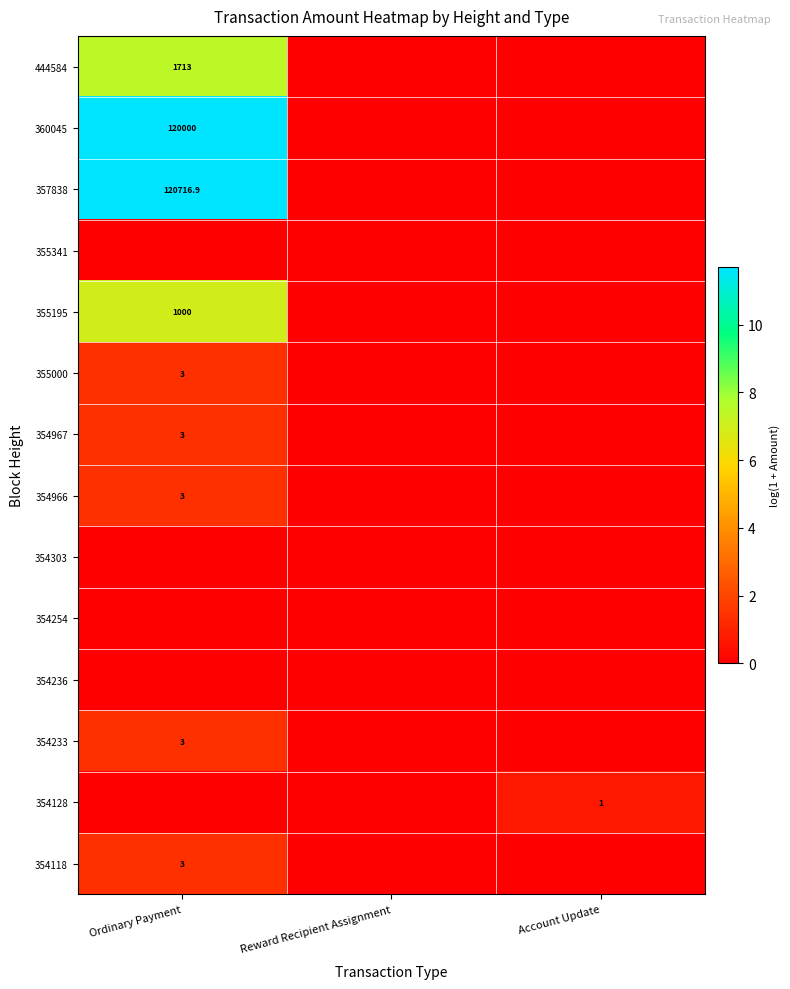

Which has a higher value, Account Update or Reward Recipient Assignment?

Account Update